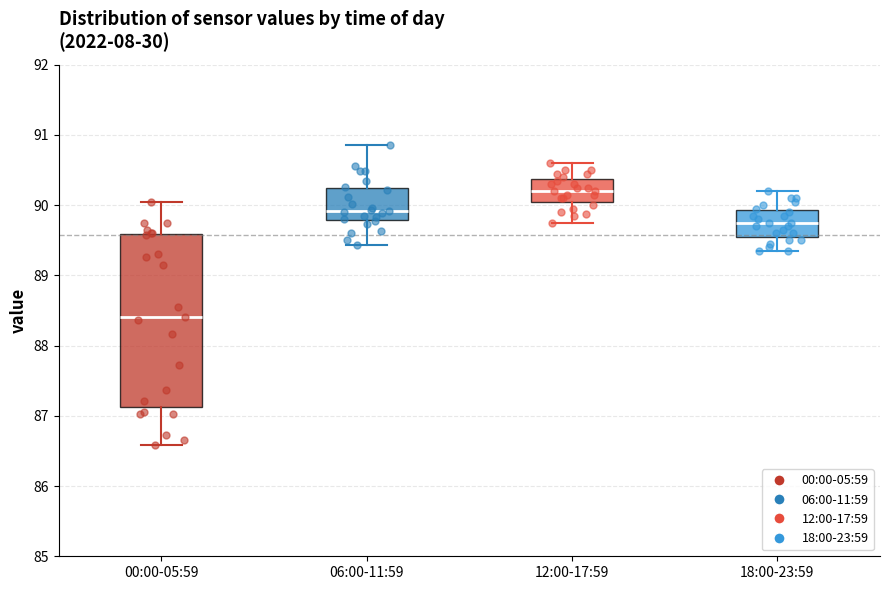

Where does the median line of the box for 00:00-05:59 sit on the y-axis? The values are not printed on the chart, so give them approximately, as read against the axis.

88.4